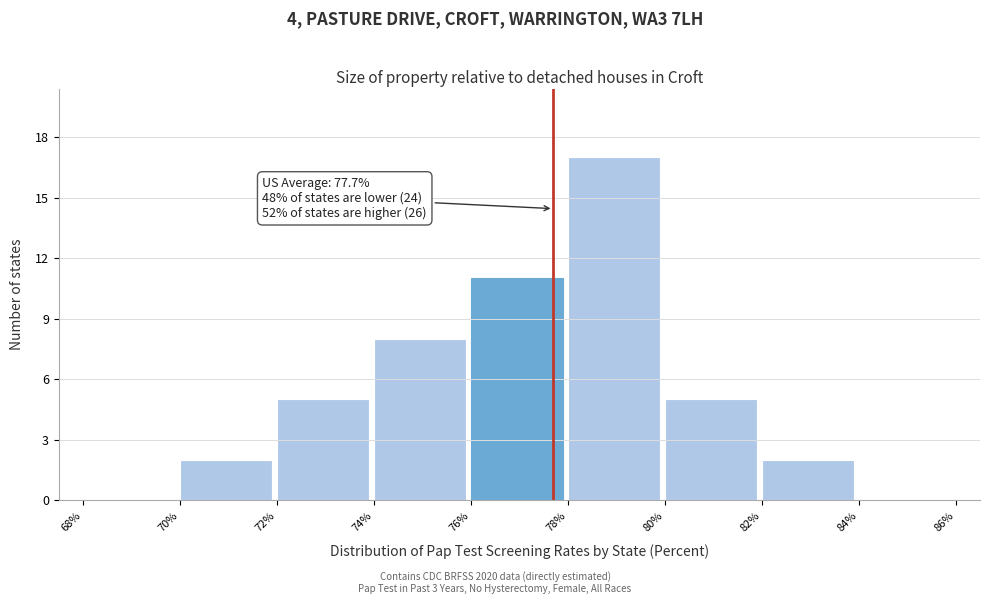

Which range on the x-axis has the tallest bar?

78% to 80%